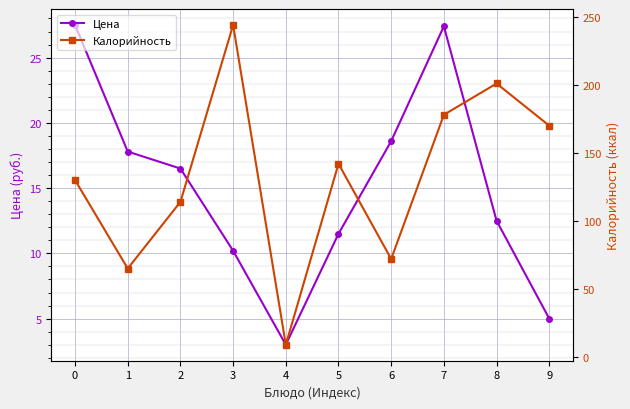

Between 3 and 1, which is larger?

1